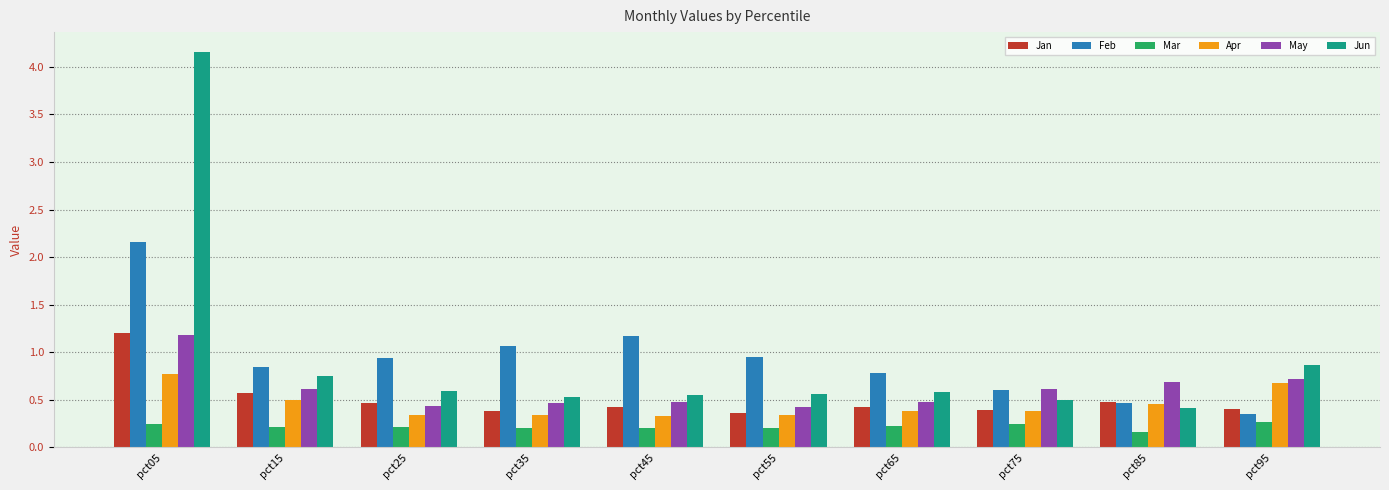

How many categories are shown in the chart?

10